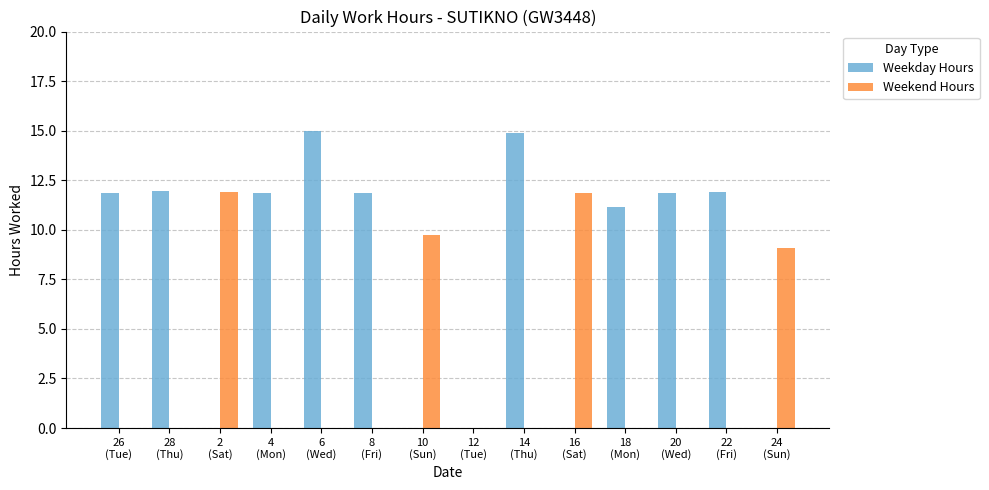

What is the sum of all Weekend Hours values?

42.6